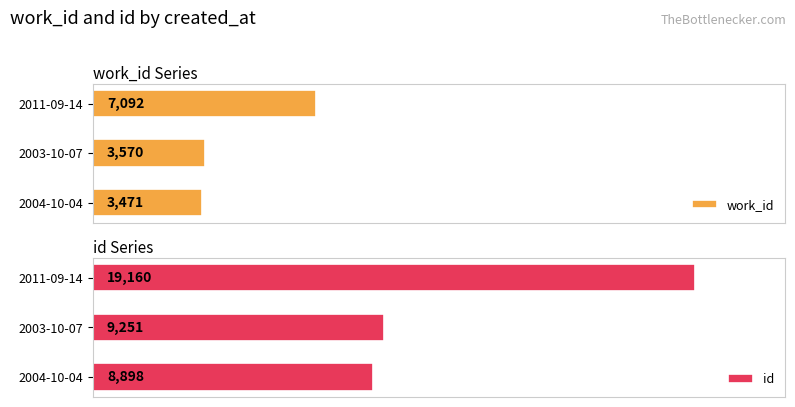

What is the smallest value displayed?

3471